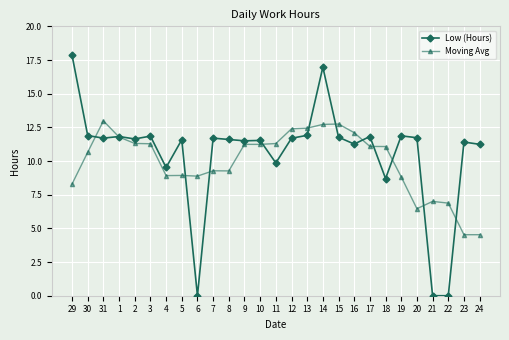

List the series in order of their overall mean, lowest first.

Moving Avg, Low (Hours)